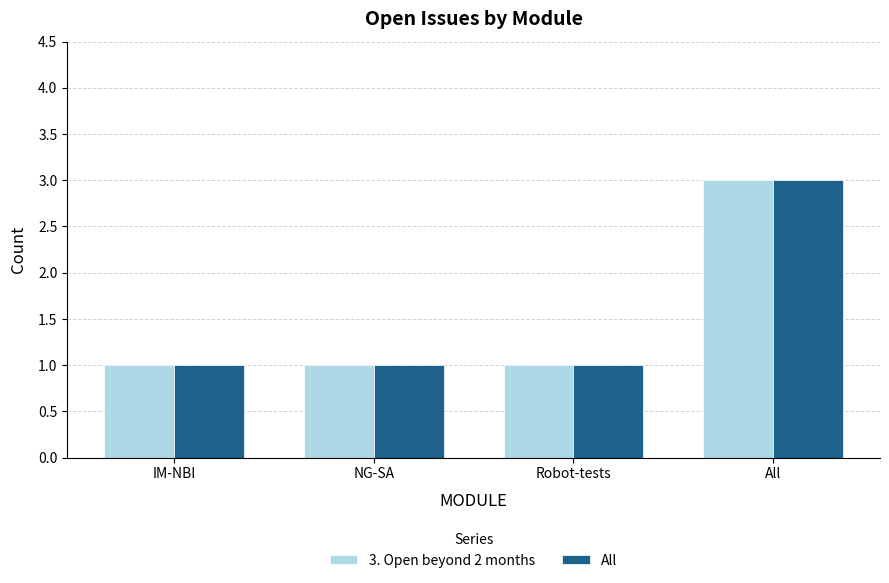

What is the sum of all All values?

6